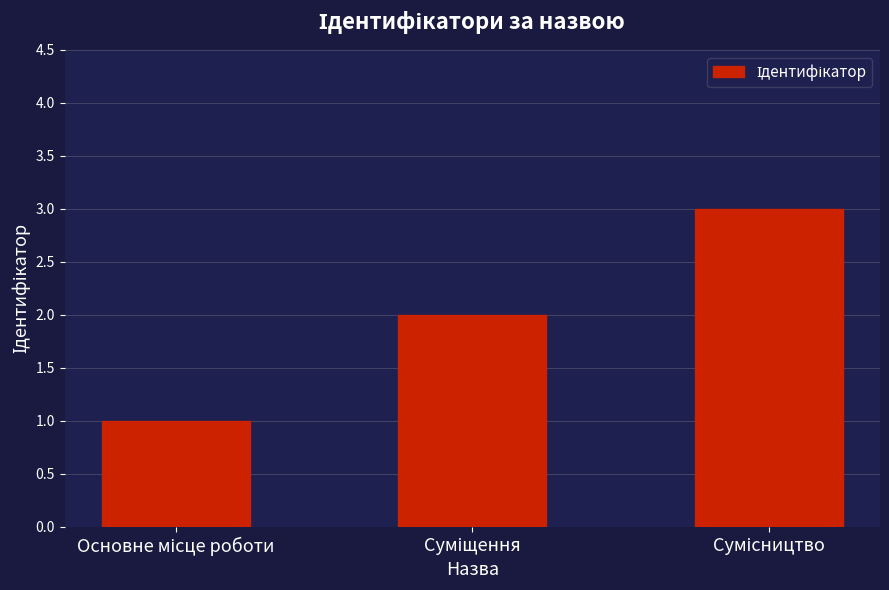

What is the sum of all values?

6